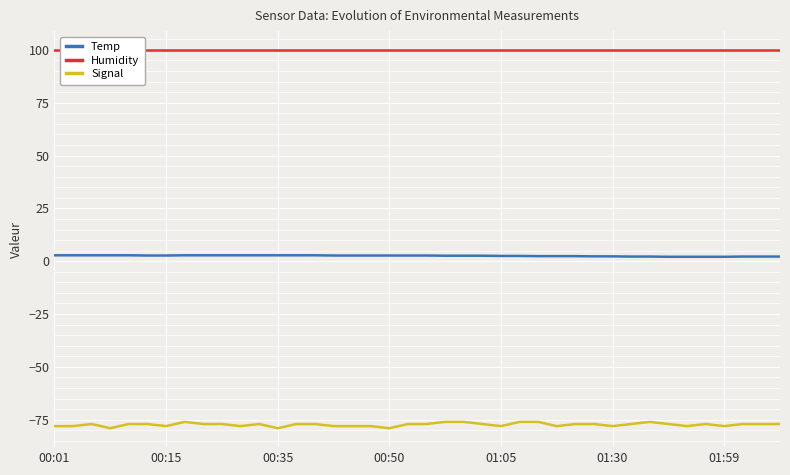

Which series has the largest range (max minus min)?

Signal